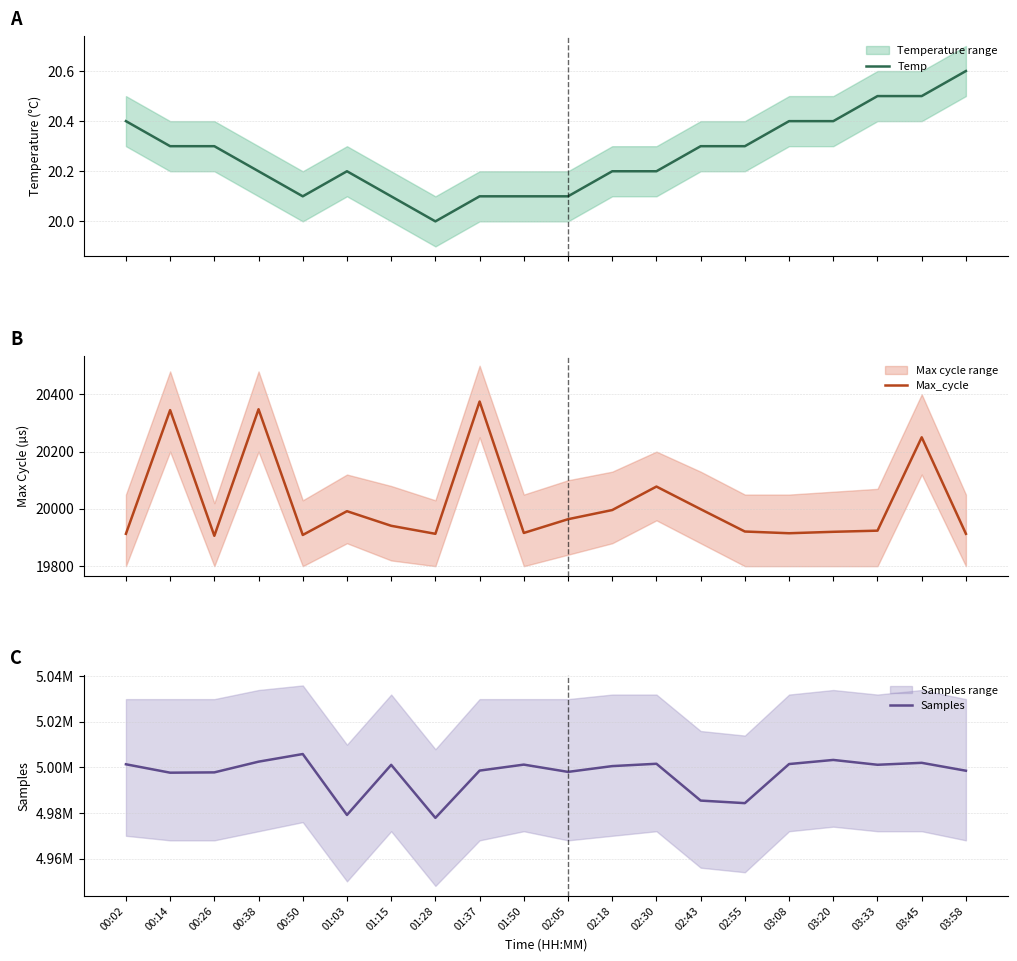

Reading left to right, extract all data points from this chart.

Temp: 00:02=20.4	00:14=20.3	00:26=20.3	00:38=20.2	00:50=20.1	01:03=20.2	01:15=20.1	01:28=20.0	01:37=20.1	01:50=20.1	02:05=20.1	02:18=20.2	02:30=20.2	02:43=20.3	02:55=20.3	03:08=20.4	03:20=20.4	03:33=20.5	03:45=20.5	03:58=20.6
Max_cycle: 00:02=19913.0	00:14=20345.0	00:26=19906.0	00:38=20348.0	00:50=19909.0	01:03=19992.0	01:15=19941.0	01:28=19913.0	01:37=20375.0	01:50=19916.0	02:05=19964.0	02:18=19996.0	02:30=20078.0	02:43=19999.0	02:55=19921.0	03:08=19915.0	03:20=19920.0	03:33=19924.0	03:45=20250.0	03:58=19913.0
Samples: 00:02=5001397.0	00:14=4997705.0	00:26=4997839.0	00:38=5002544.0	00:50=5005893.0	01:03=4979149.0	01:15=5001145.0	01:28=4977870.0	01:37=4998623.0	01:50=5001249.0	02:05=4998056.0	02:18=5000596.0	02:30=5001620.0	02:43=4985459.0	02:55=4984336.0	03:08=5001500.0	03:20=5003301.0	03:33=5001182.0	03:45=5002033.0	03:58=4998564.0